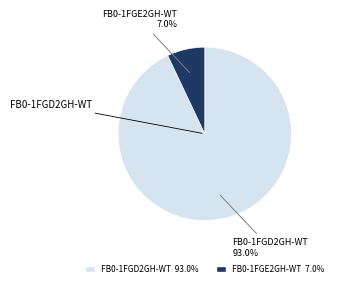

What percentage do FB0-1FGE2GH-WT and FB0-1FGD2GH-WT together represent?

100.0%